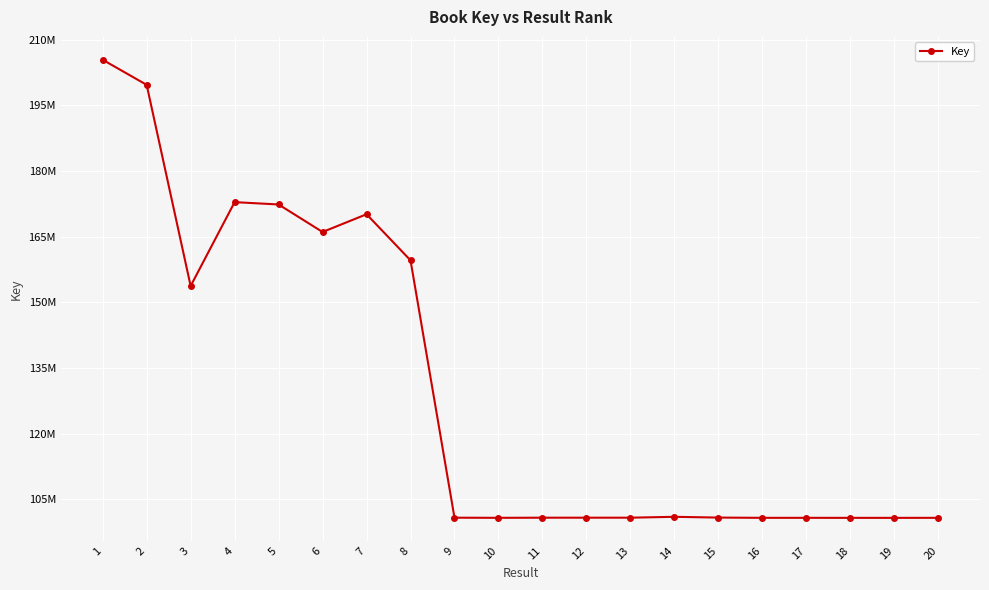

Which label corresponds to the largest value in the chart?

1